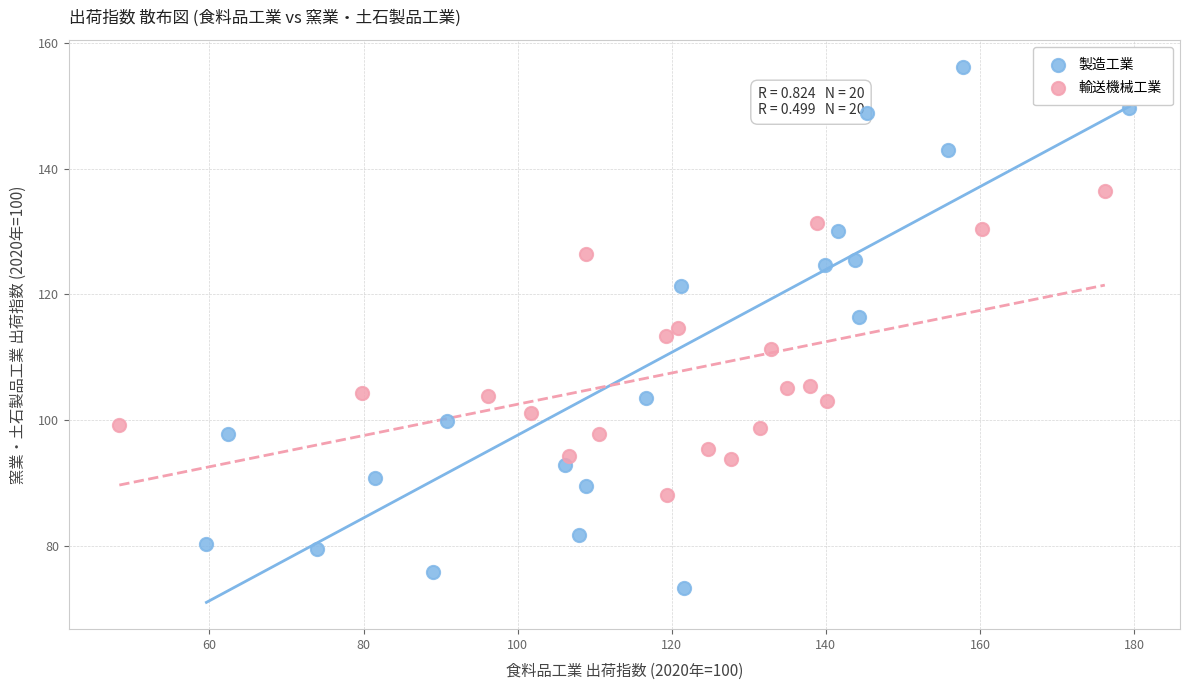

Which series reaches the maximum Y coordinate?

製造工業